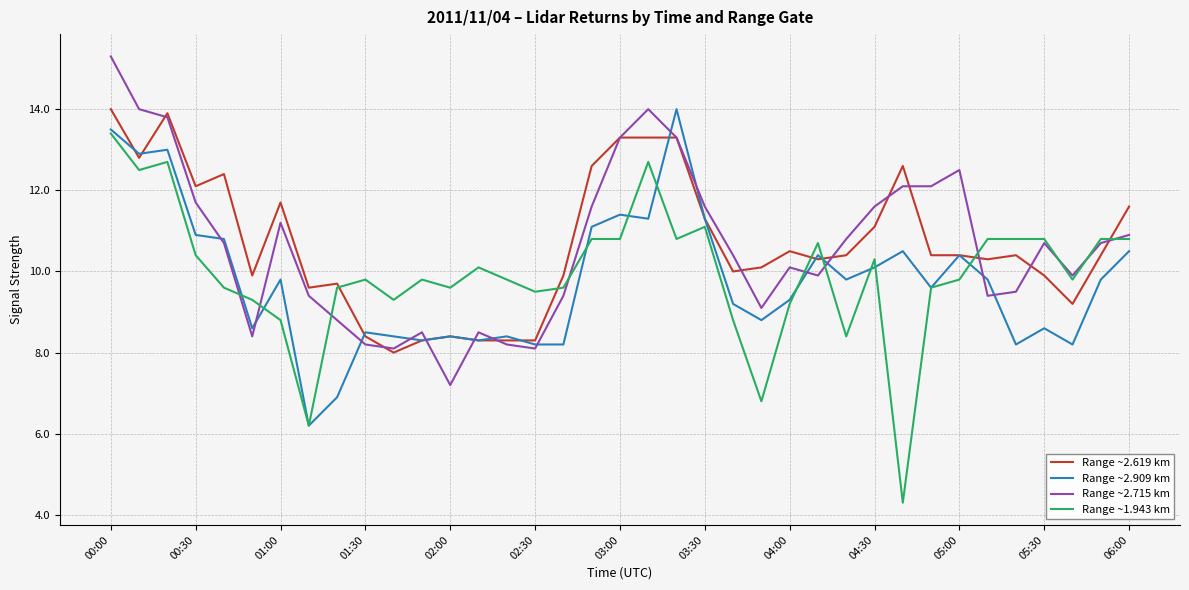

Which series has the widest spread of values?

Range ~1.943 km